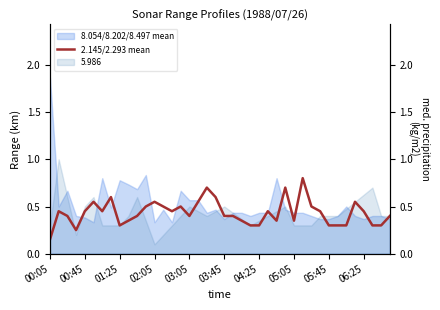

Reading left to right, transcribe all the data shown in this chart.

0.2	0.5	0.4	0.2	0.5	0.6	0.5	0.6	0.3	0.3	0.4	0.5	0.6	0.5	0.5	0.5	0.4	0.6	0.7	0.6	0.4	0.4	0.3	0.3	0.3	0.4	0.3	0.7	0.3	0.8	0.5	0.4	0.3	0.3	0.3	0.6	0.4	0.3	0.3	0.4